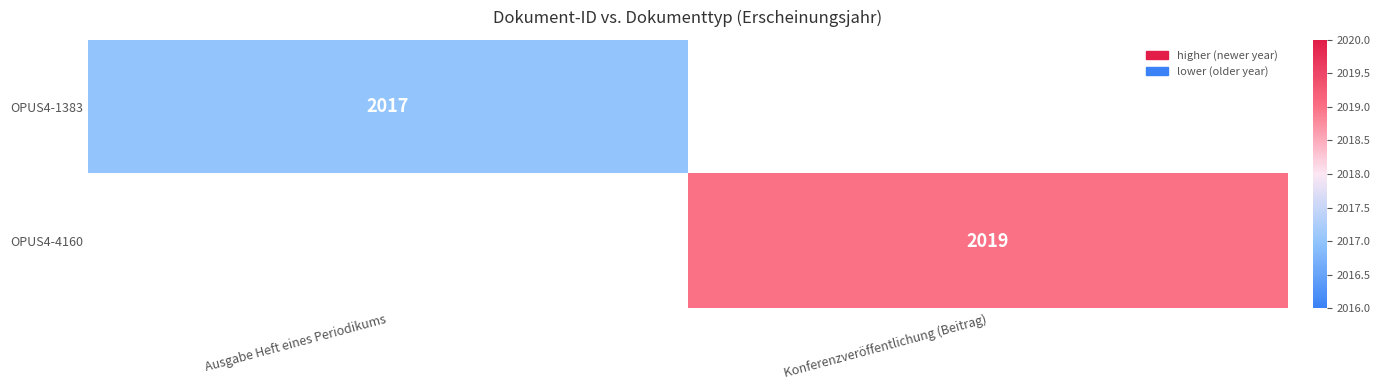

How many series are shown in this chart?

2